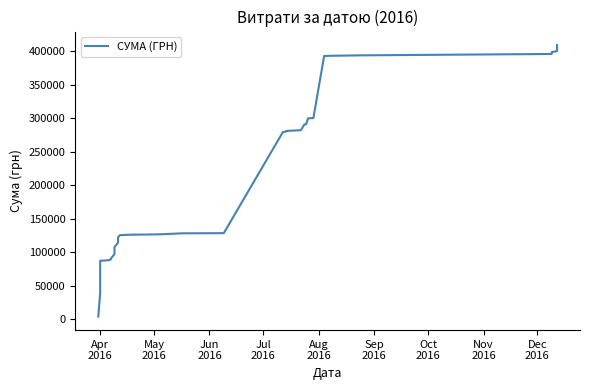

The chart shows a value of 60971.7 at 10. True or false?

False